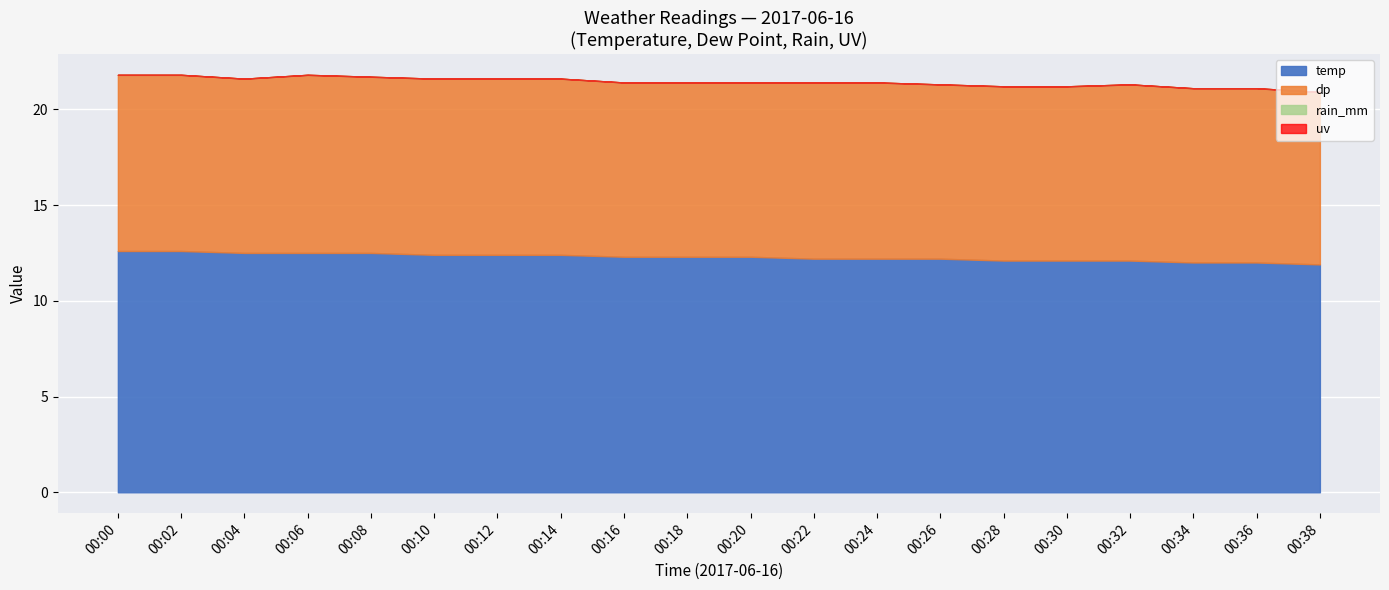

Which series has the largest total across all categories?

temp